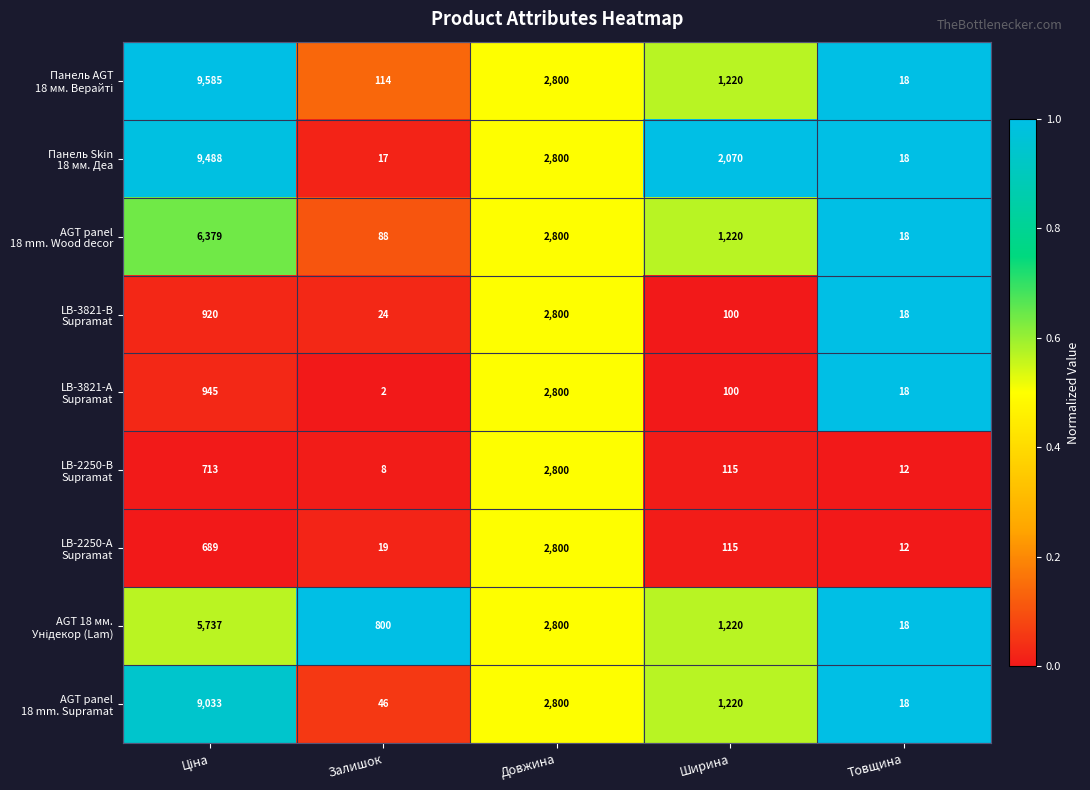

Which category has the lowest value across all series?

Залишок